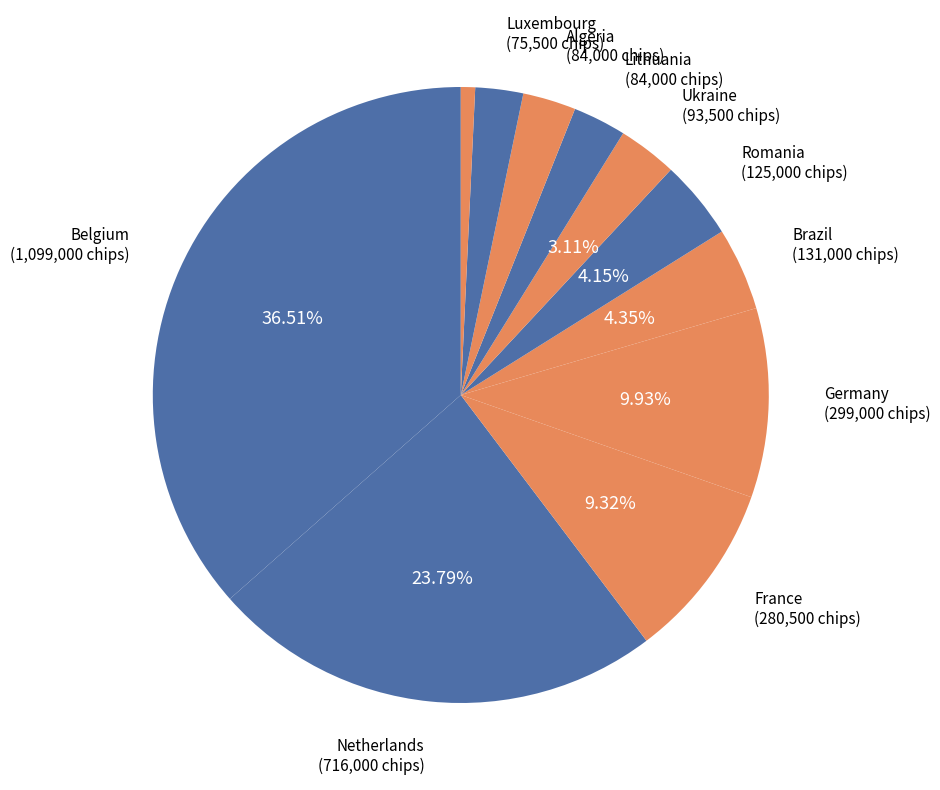

How many slices are in this pie chart?

11